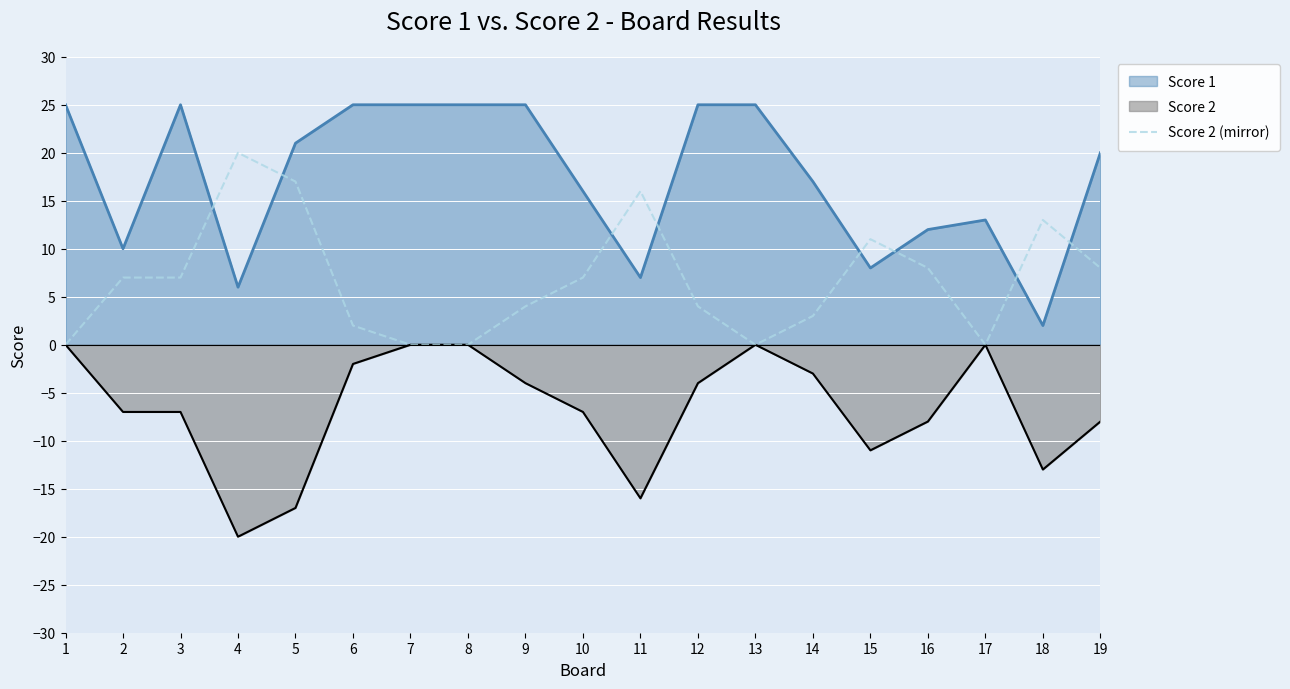

At 2, list the series in order from largest to smallest.

Score 1, Score 2 (mirror), Score 2